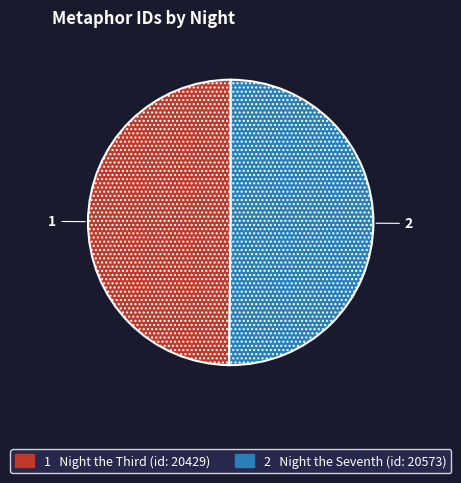

How many segments does this pie chart have?

2